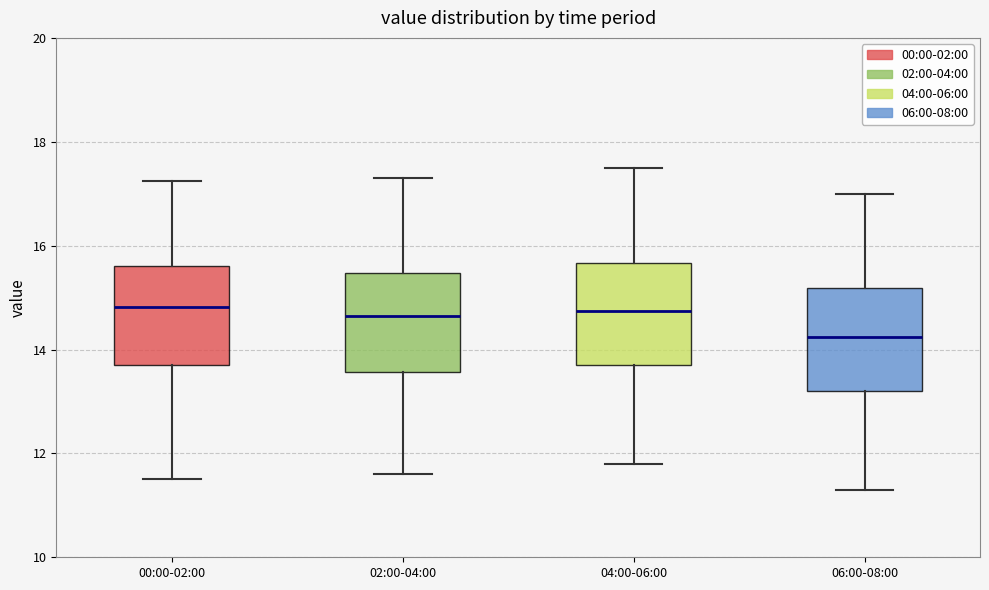

Reading left to right, transcribe this box plot: for each box, give where its median line is, the range the box spans, and where its two whiskers end, as read against the y-axis. The values are not printed on the chart, so give them approximately, as read against the axis.

00:00-02:00: median 14.8, box 13.6 to 15.6, whiskers 11.6 to 17.2
02:00-04:00: median 14.6, box 13.6 to 15.4, whiskers 11.6 to 17.4
04:00-06:00: median 14.8, box 13.8 to 15.6, whiskers 11.8 to 17.6
06:00-08:00: median 14.2, box 13.2 to 15.2, whiskers 11.4 to 17.0